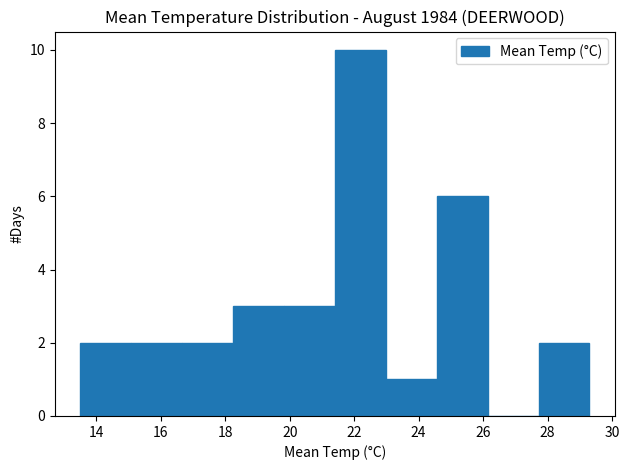

Reading left to right, list every bar in this chart as the range it spans on the x-axis followed by its height. Neither the bar edges nor the heights are printed on the chart, so give them approximately, as read against the axes.

13.50 to 15.08: 2
15.08 to 16.66: 2
16.66 to 18.24: 2
18.24 to 19.82: 3
19.82 to 21.40: 3
21.40 to 22.98: 10
22.98 to 24.56: 1
24.56 to 26.14: 6
26.14 to 27.72: 0
27.72 to 29.30: 2